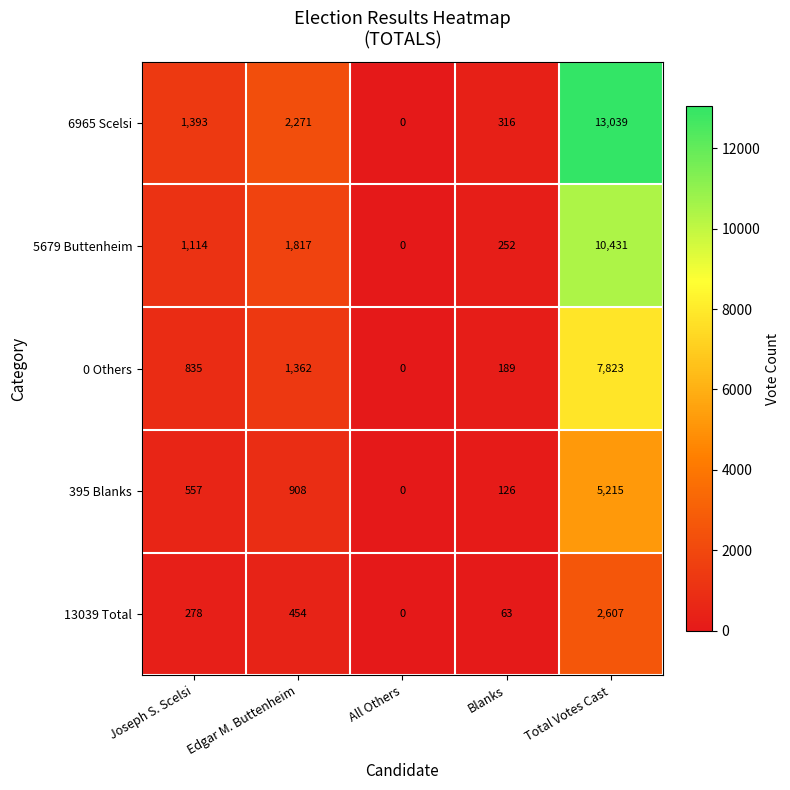

At which label does 395 Blanks reach its minimum?

All Others